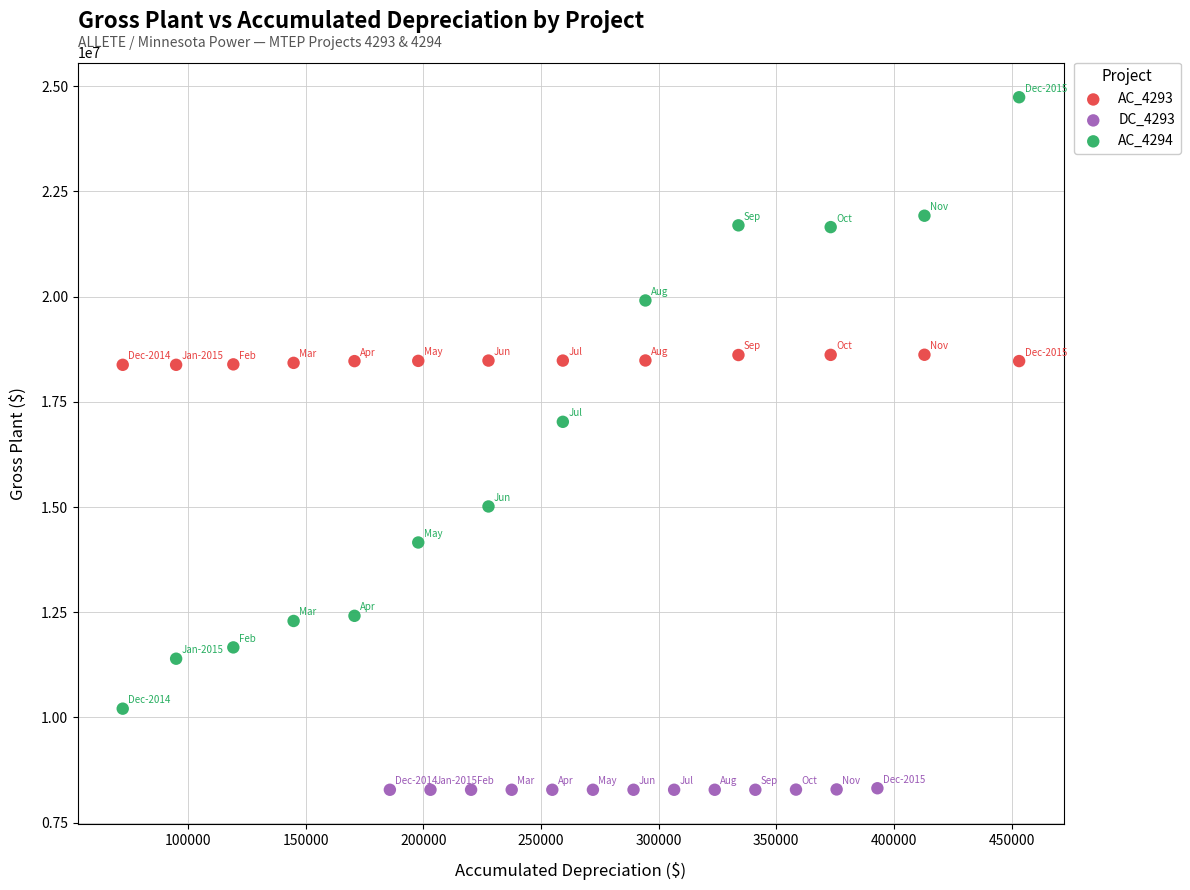

Which series has the largest Y range (max minus min)?

AC_4294